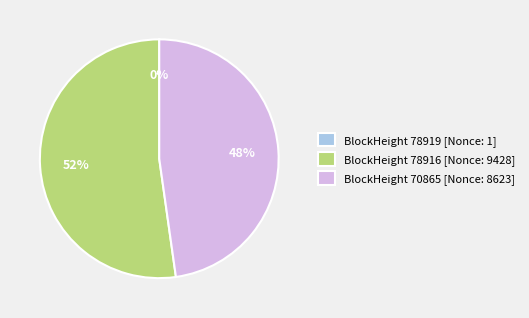

Combined, do BlockHeight 78916 [Nonce: 9428] and BlockHeight 70865 [Nonce: 8623] account for over 50%?

Yes